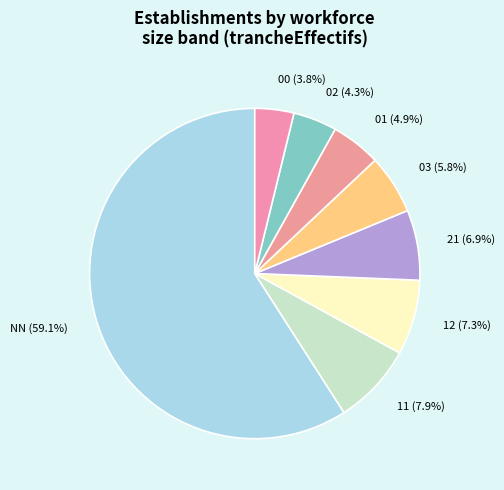

What is the largest slice in the pie chart?

NN (59.1%)